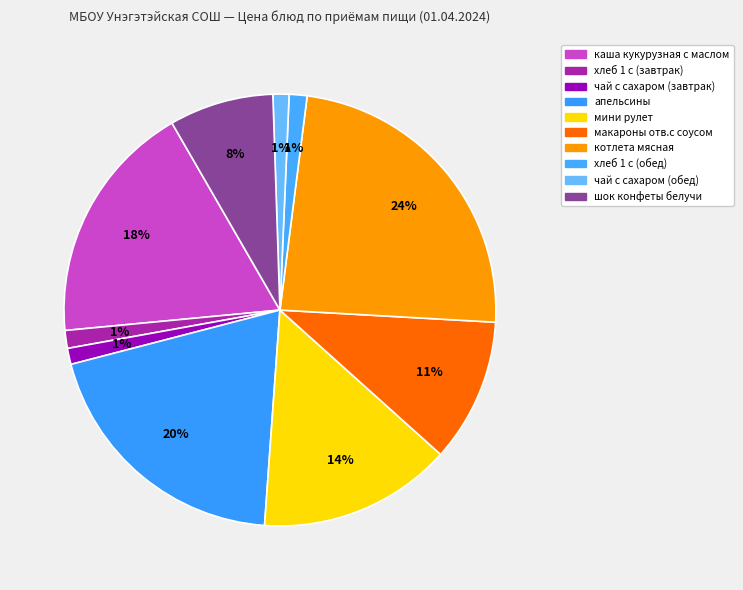

What is the total percentage of макароны отв.с соусом and хлеб 1 с (завтрак)?

12.1%